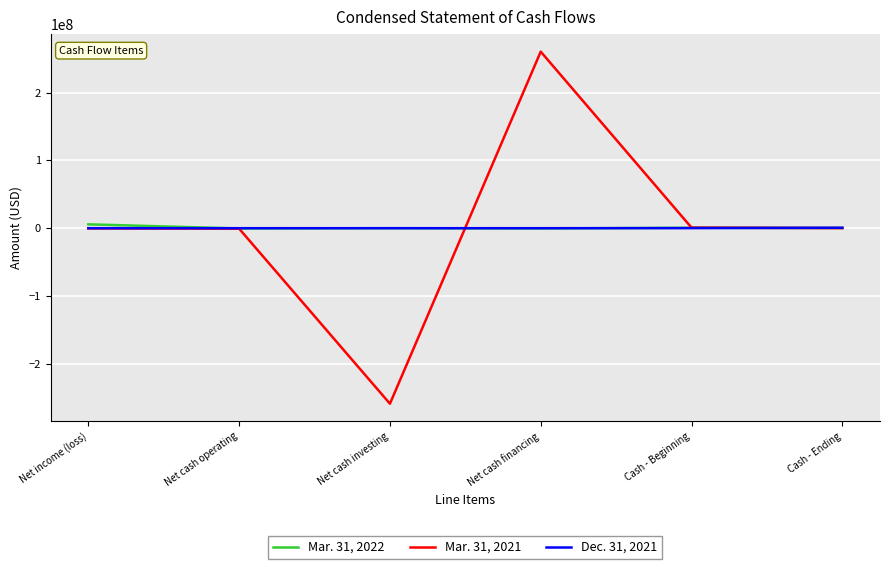

The value of Mar. 31, 2021 at Net cash investing is -52346049. True or false?

False